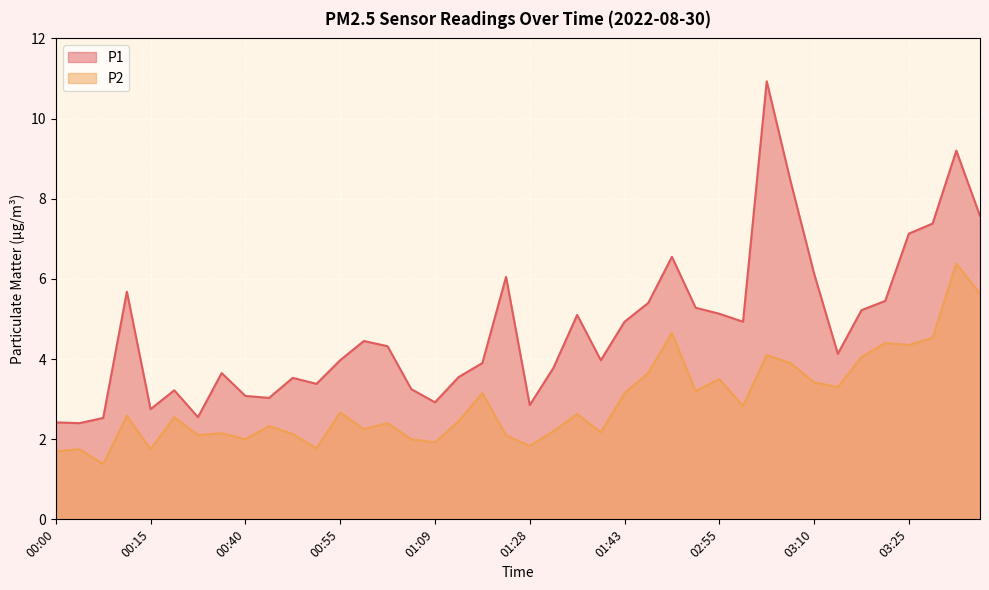

Reading left to right, what are all the values shown in this chart?

P1: 00:00=2.4	00:04=2.4	00:07=2.5	00:11=5.7	00:15=2.8	00:28=3.2	00:32=2.5	00:36=3.6	00:40=3.1	00:43=3.0	00:47=3.5	00:51=3.4	00:55=4.0	00:58=4.5	01:02=4.3	01:06=3.2	01:09=2.9	01:13=3.5	01:17=3.9	01:24=6.0	01:28=2.9	01:32=3.8	01:36=5.1	01:39=4.0	01:43=4.9	02:44=5.4	02:48=6.5	02:52=5.3	02:55=5.1	02:59=4.9	03:03=10.9	03:06=8.4	03:10=6.1	03:14=4.1	03:17=5.2	03:21=5.5	03:25=7.1	03:28=7.4	03:32=9.2	03:36=7.6
P2: 00:00=1.7	00:04=1.8	00:07=1.4	00:11=2.6	00:15=1.8	00:28=2.5	00:32=2.1	00:36=2.1	00:40=2.0	00:43=2.3	00:47=2.1	00:51=1.8	00:55=2.7	00:58=2.2	01:02=2.4	01:06=2.0	01:09=1.9	01:13=2.5	01:17=3.1	01:24=2.1	01:28=1.8	01:32=2.2	01:36=2.6	01:39=2.2	01:43=3.1	02:44=3.6	02:48=4.7	02:52=3.2	02:55=3.5	02:59=2.8	03:03=4.1	03:06=3.9	03:10=3.4	03:14=3.3	03:17=4.0	03:21=4.4	03:25=4.3	03:28=4.5	03:32=6.4	03:36=5.6